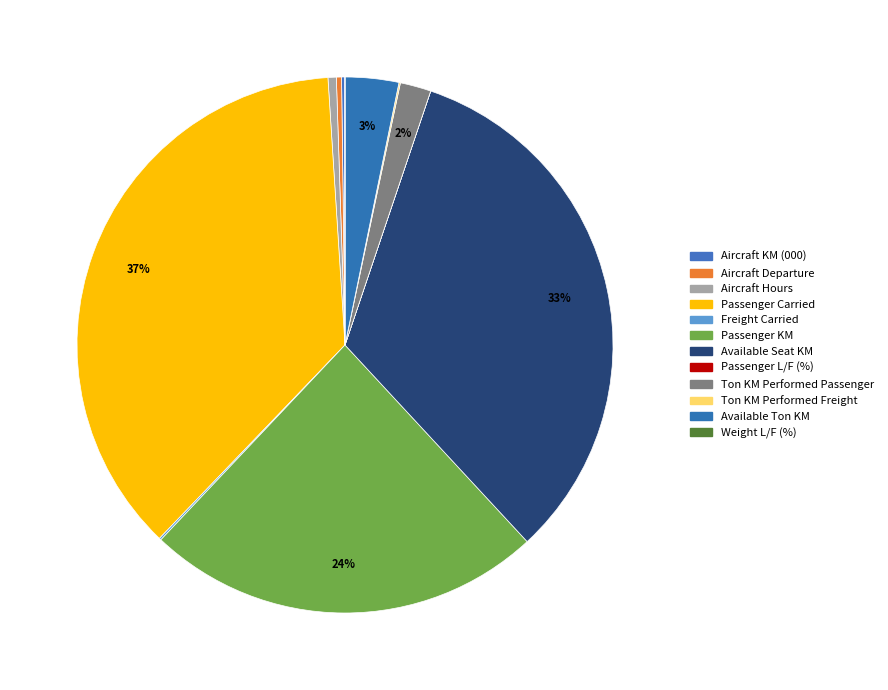

What portion of the pie excludes Aircraft KM (000)?

99.8%